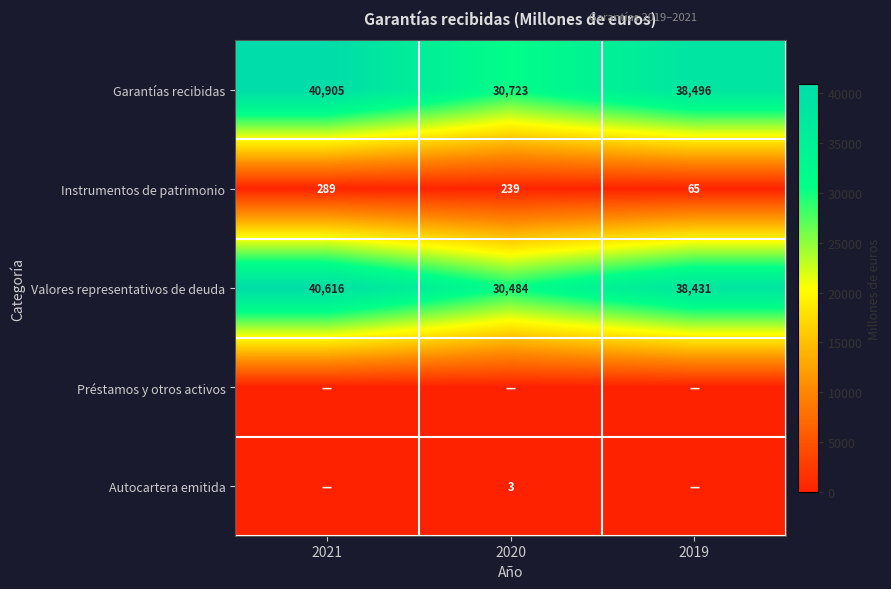

Count the Instrumentos de patrimonio values in the range 65 to 289.

3